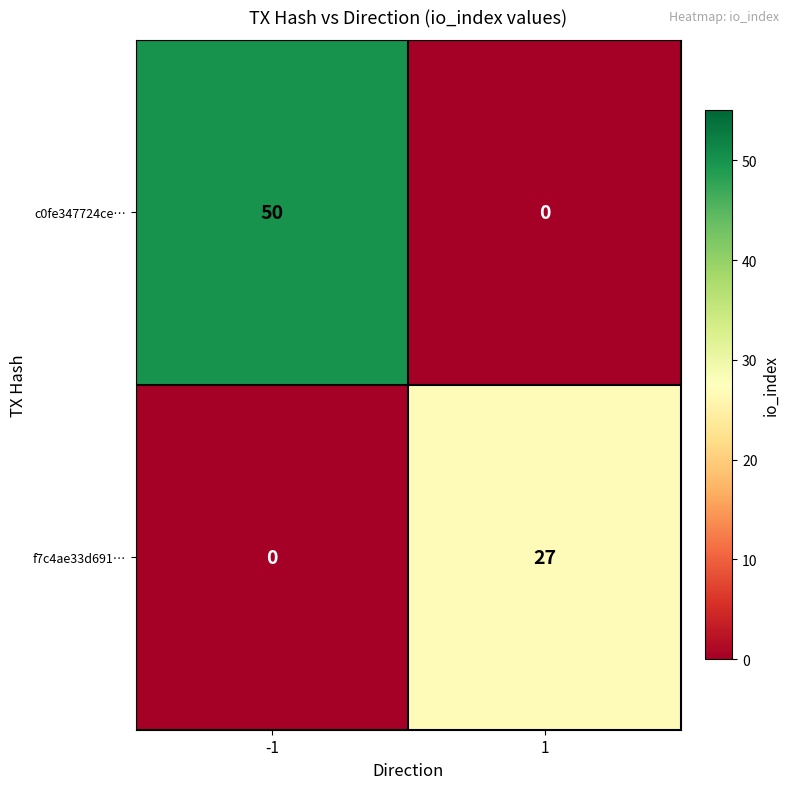

Count the number of data series in this chart.

2